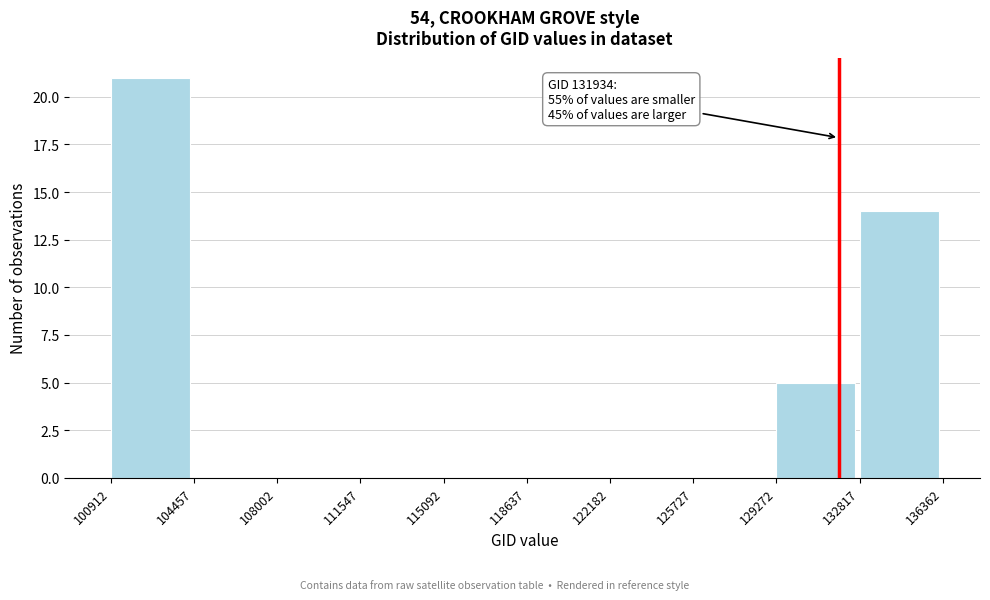

Over which range of the x-axis is the bar tallest?

100912 to 104457